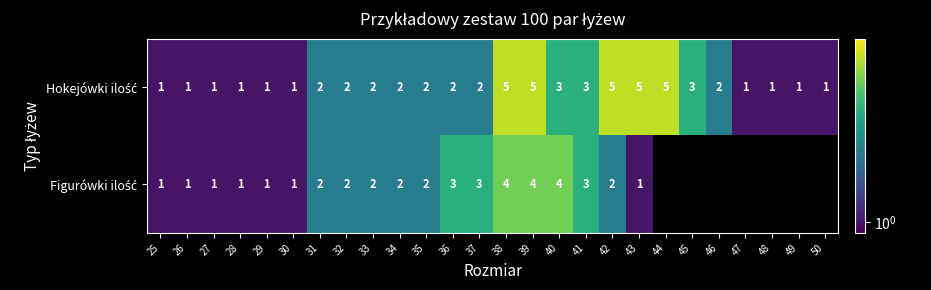

At which category does the chart reach its peak across all series?

38